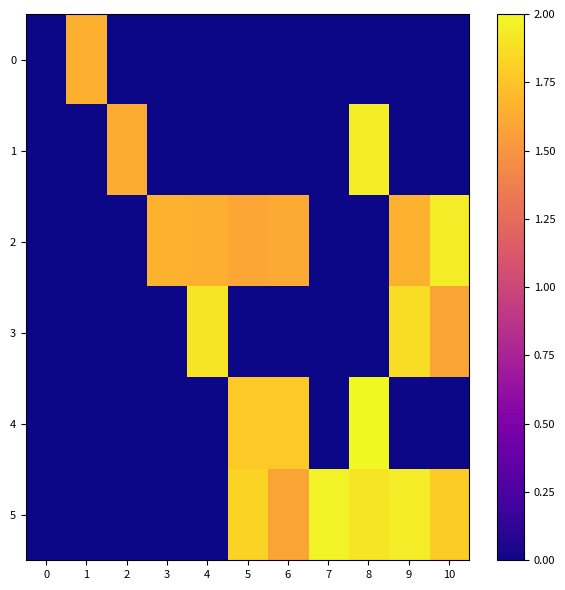

What is the maximum value shown in the chart?

11.4